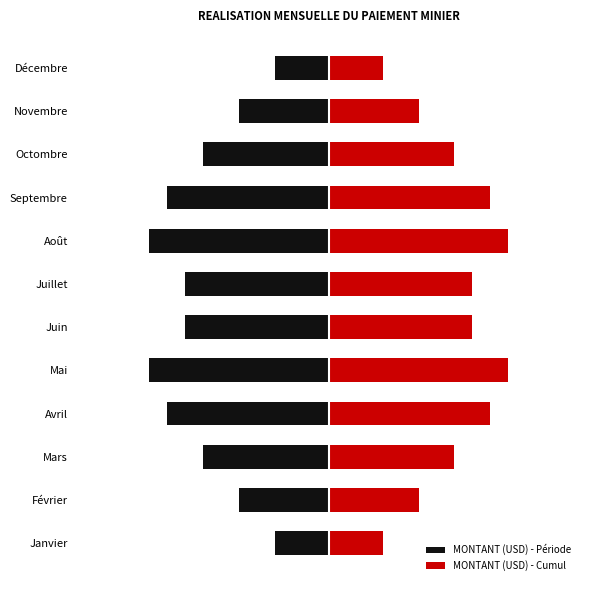

What is the value of the MONTANT (USD) - Période bar at the 1st from the left?

-1.5